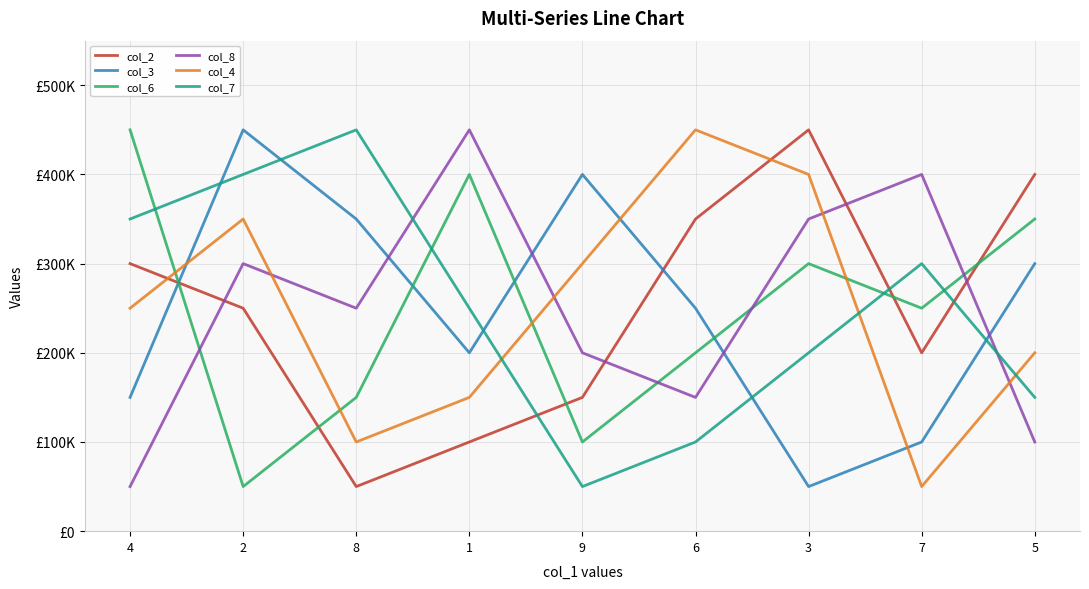

Where is col_7 nearest to the value 250000?

1